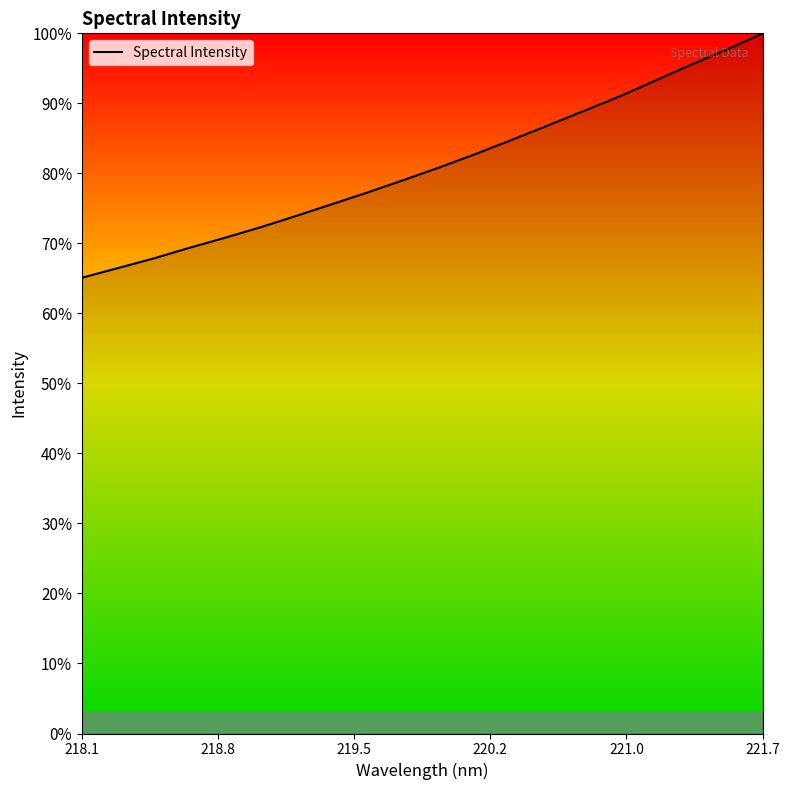

What is the minimum value shown in the chart?

65.1